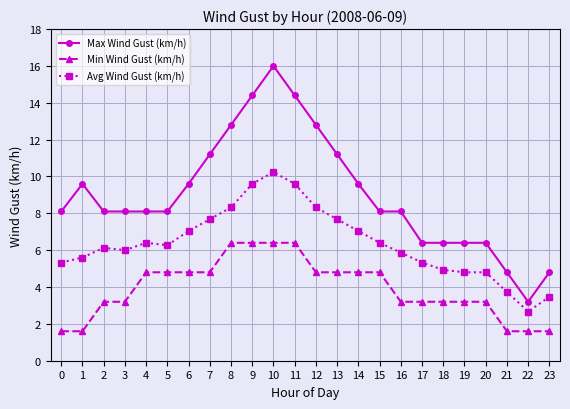

True or false: Min Wind Gust (km/h) and Avg Wind Gust (km/h) cross at least once.

False